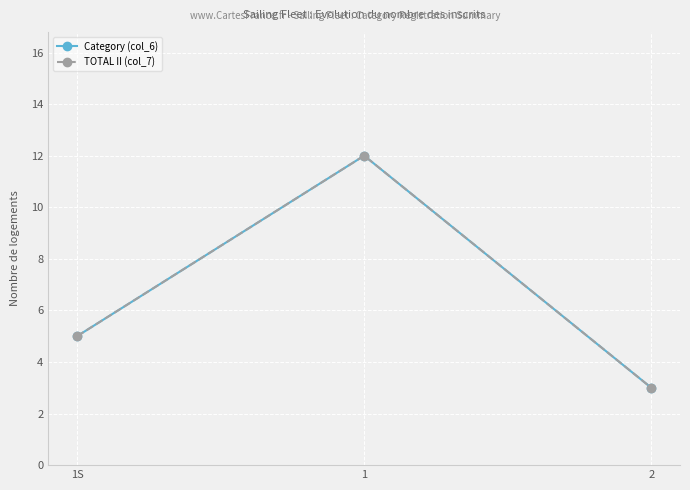

Does the chart have visible grid lines?

Yes